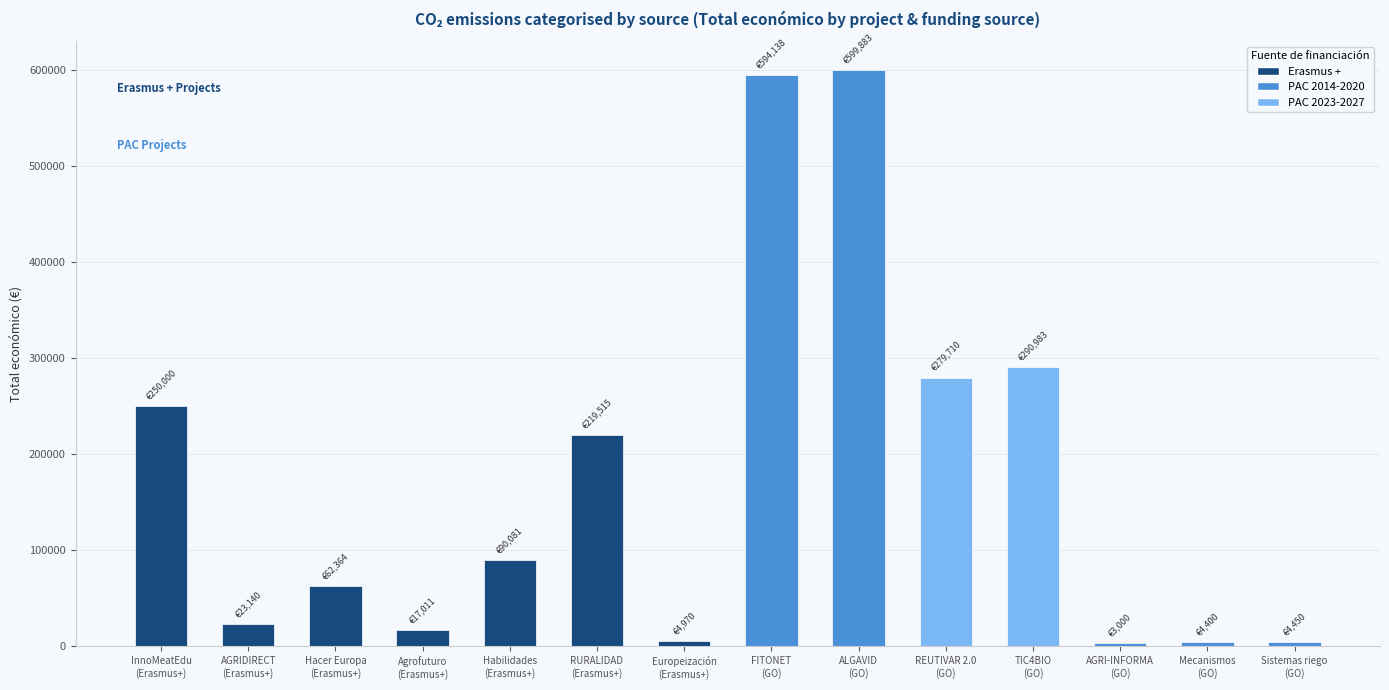

What is the label of the 6th bar from the left?

RURALIDAD
(Erasmus+)